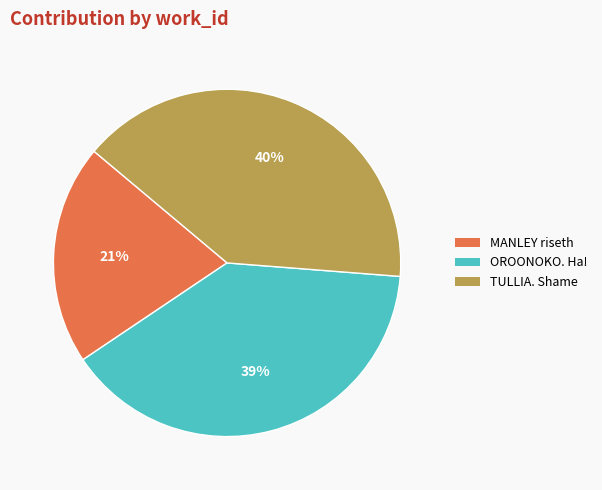

To the nearest percent, what is the average slice percentage?

33%